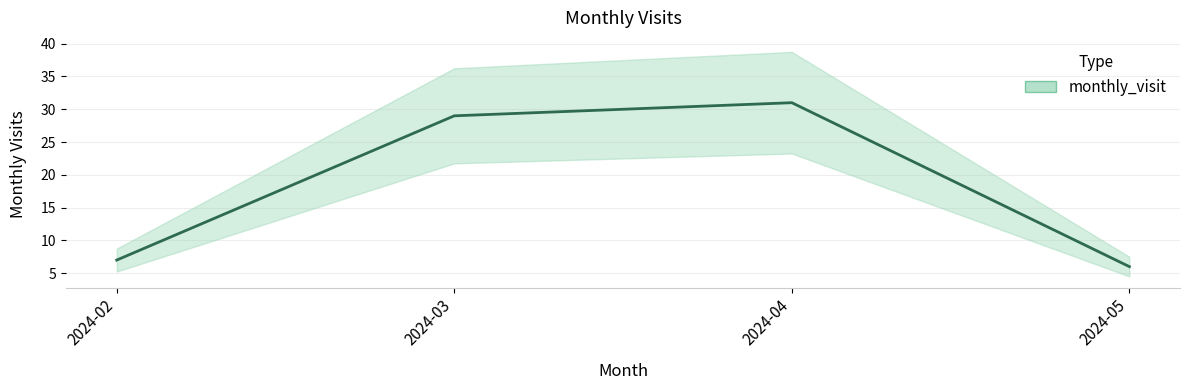

What is the smallest value displayed?

6